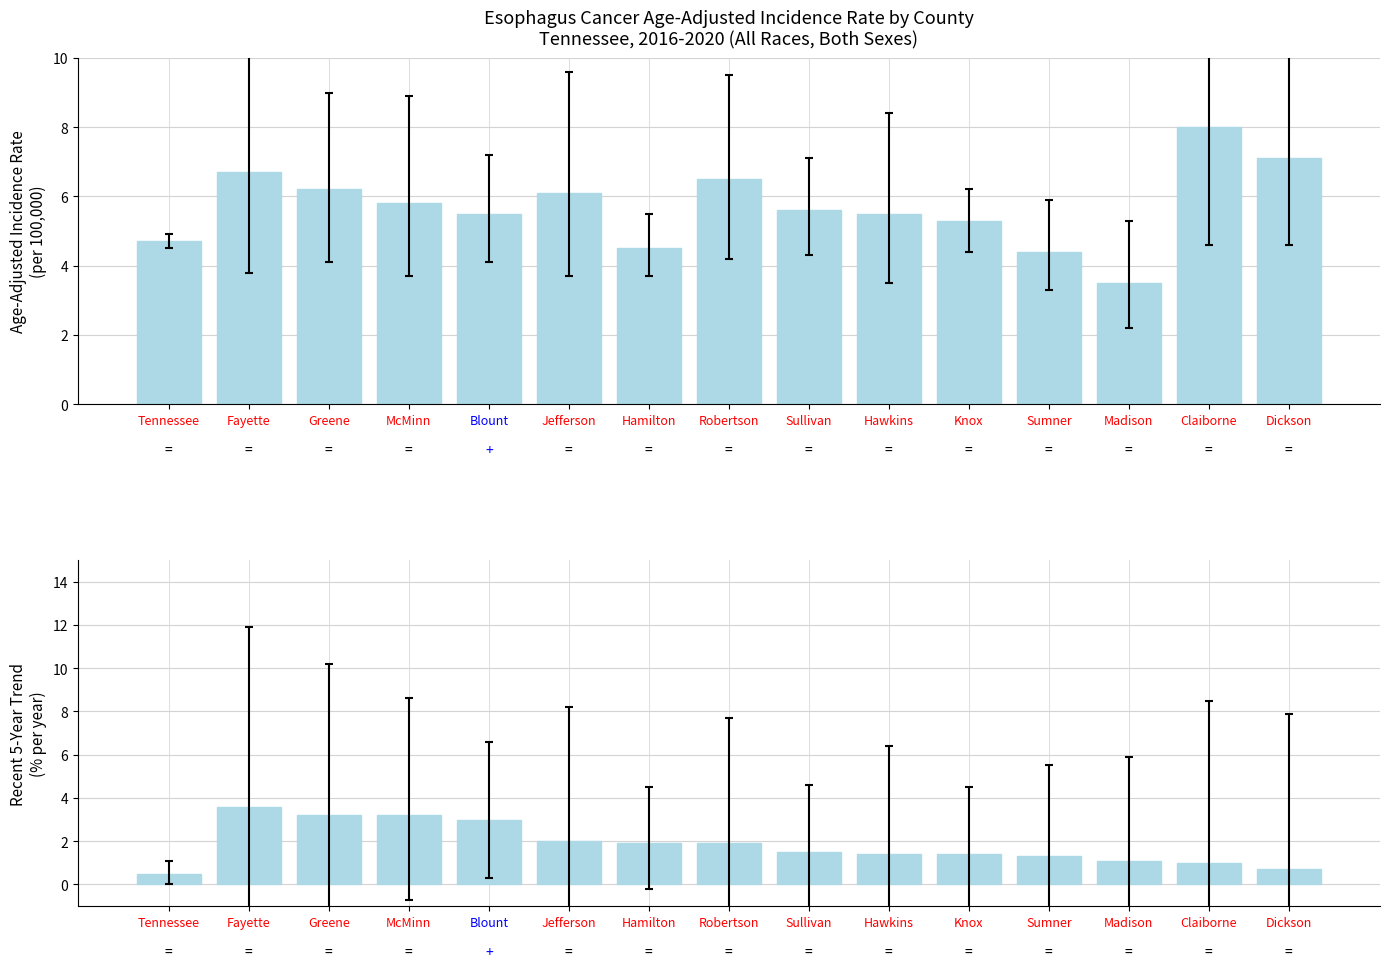

What is the difference between the highest and lowest values at Sullivan?

4.1